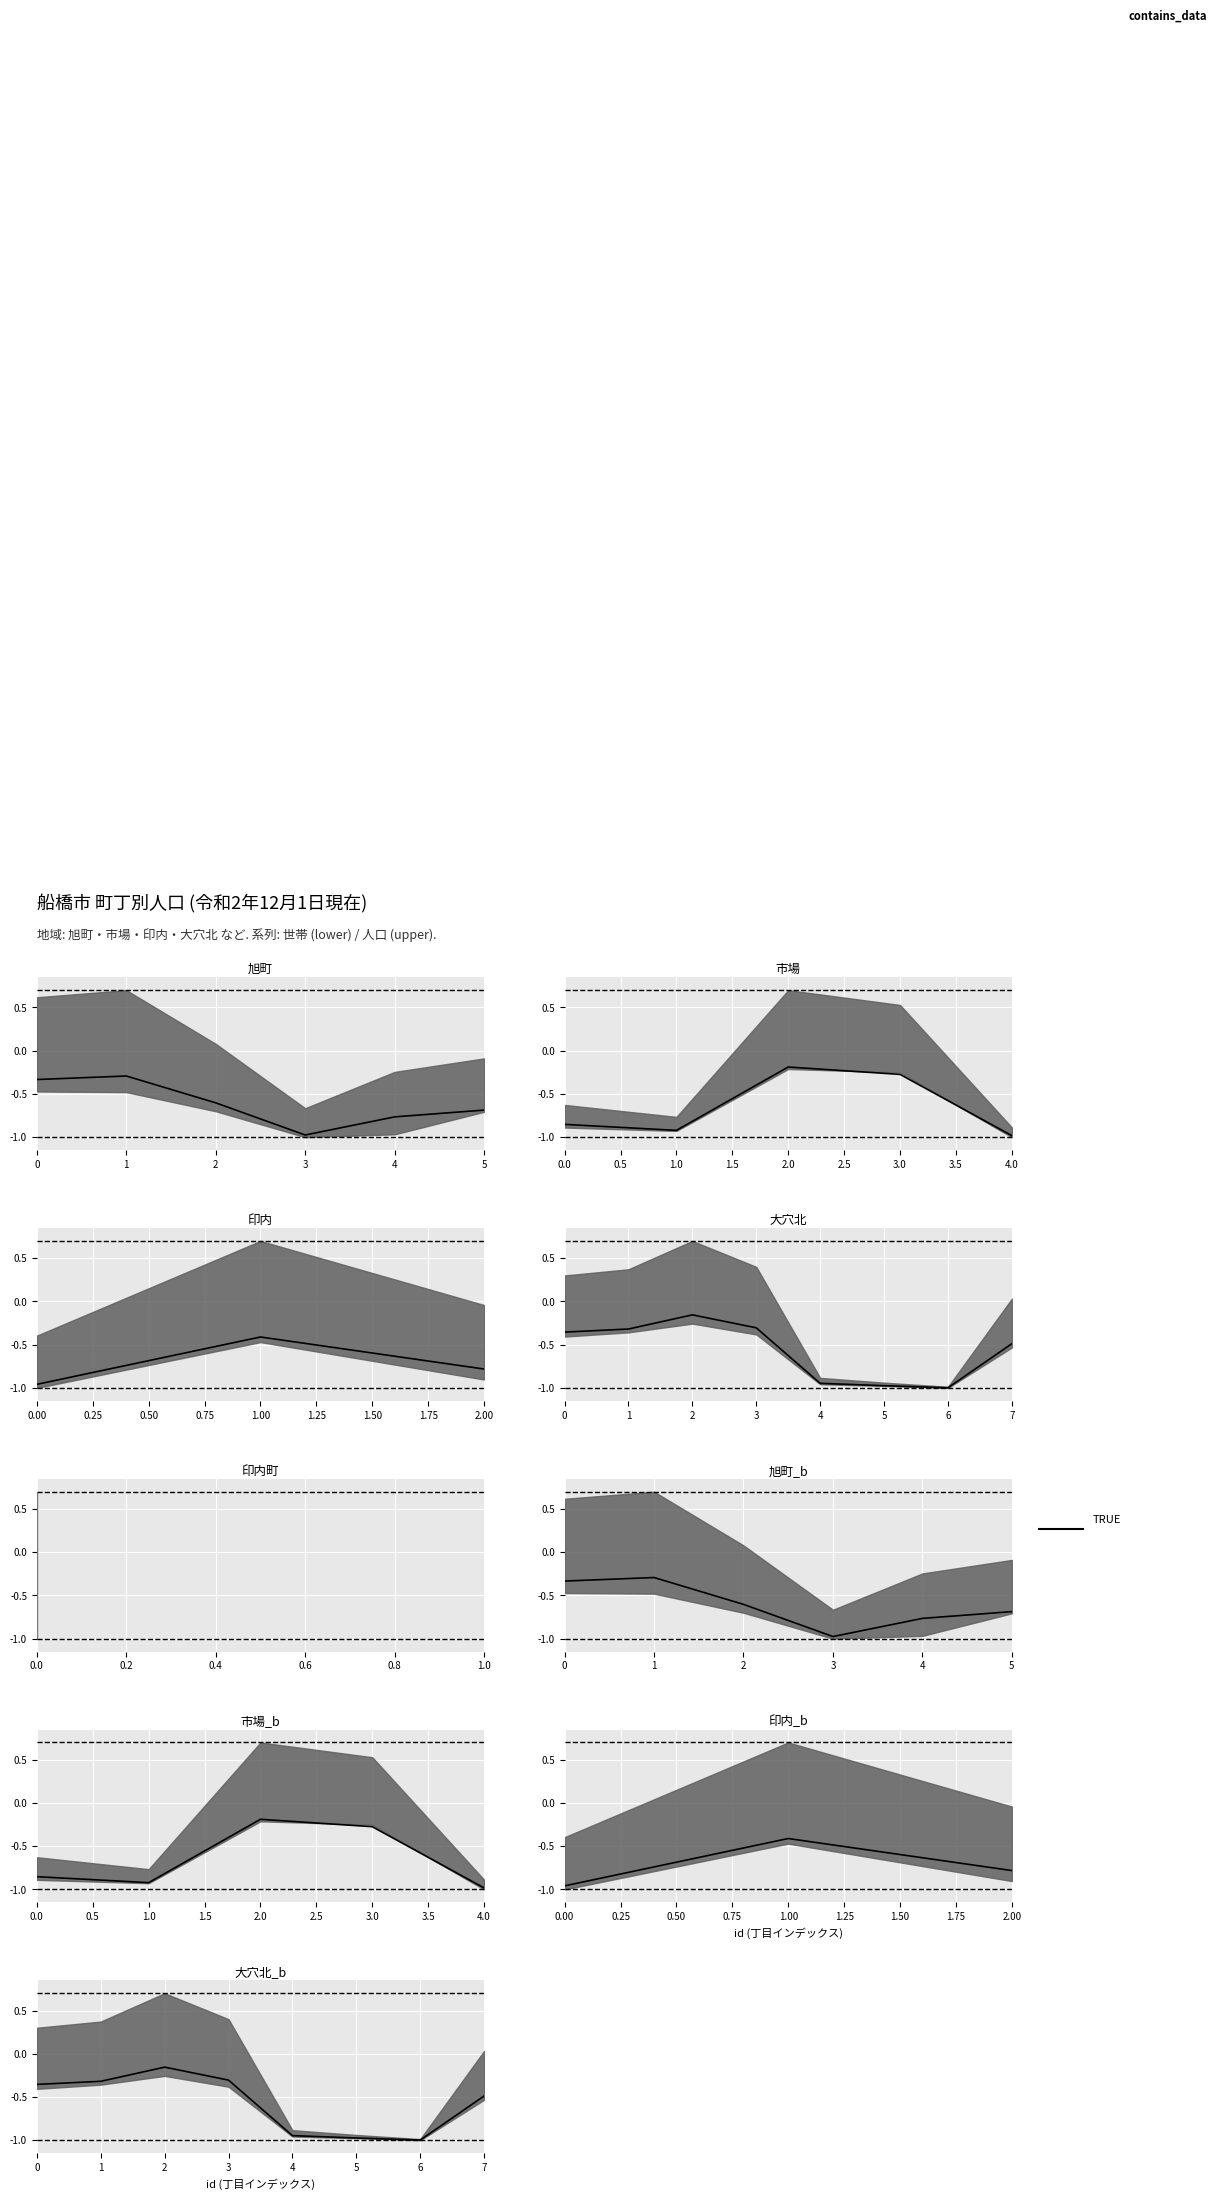

The value at 2 is -0.2. True or false?

True